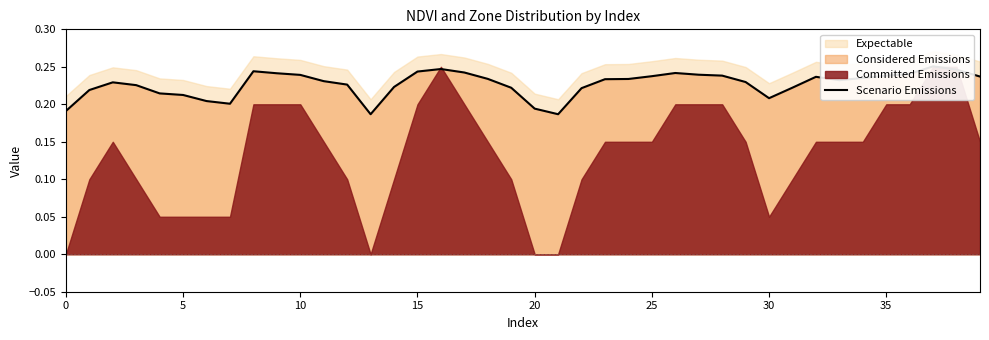

At which category does the chart reach its peak across all series?

37